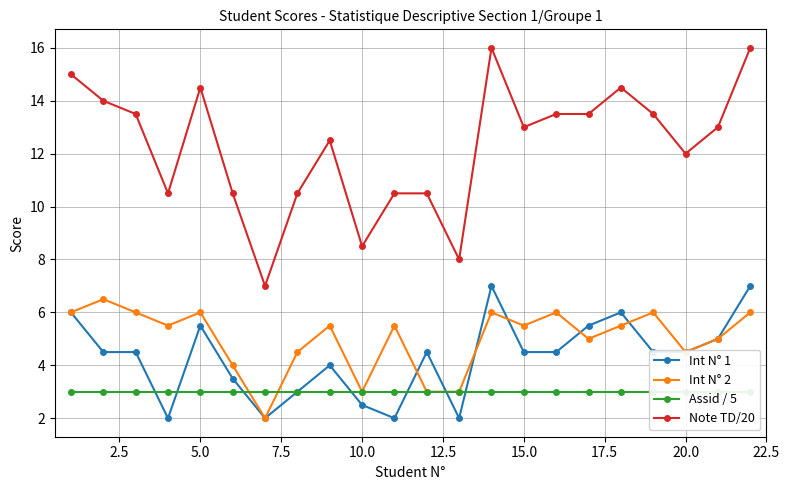

How many times do Int N° 2 and Int N° 1 cross each other?

6